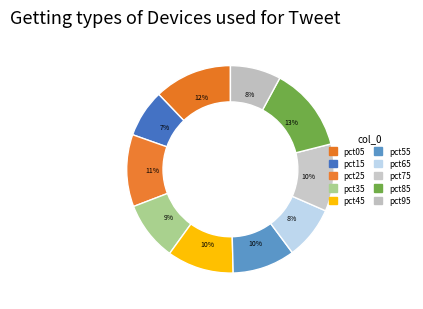

To the nearest percent, what is the combined percentage of pct85 and pct45?

24%